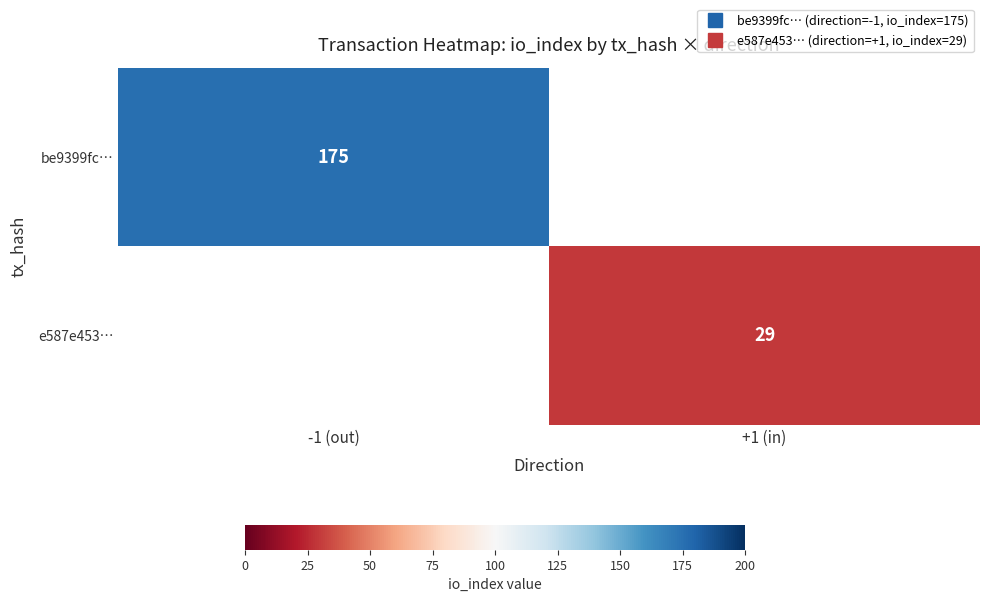

The e587e453… series shows 29.0 at +1 (in). True or false?

True